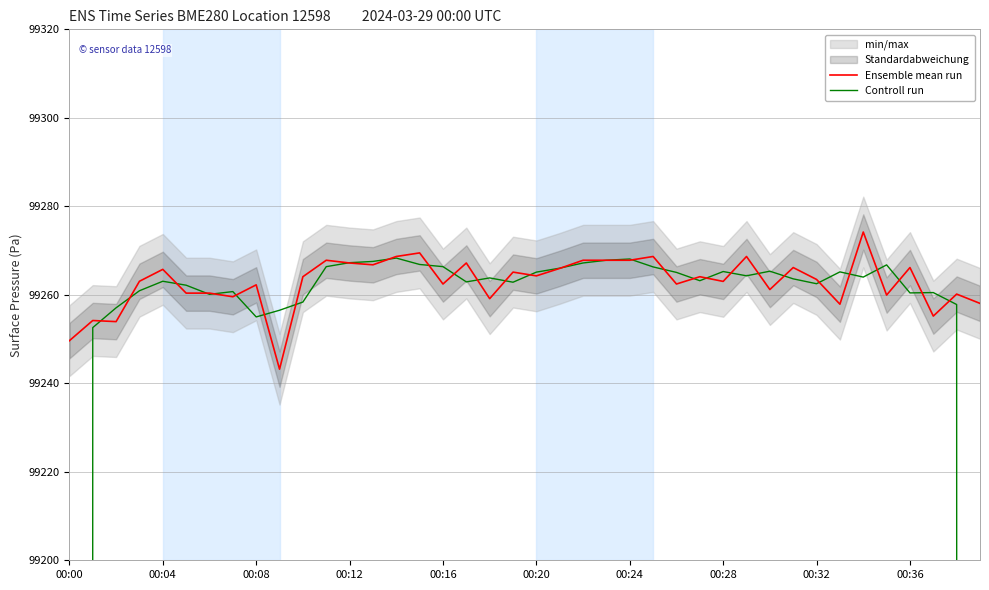

The Ensemble mean run series shows 99267.8 at 00:24. True or false?

True